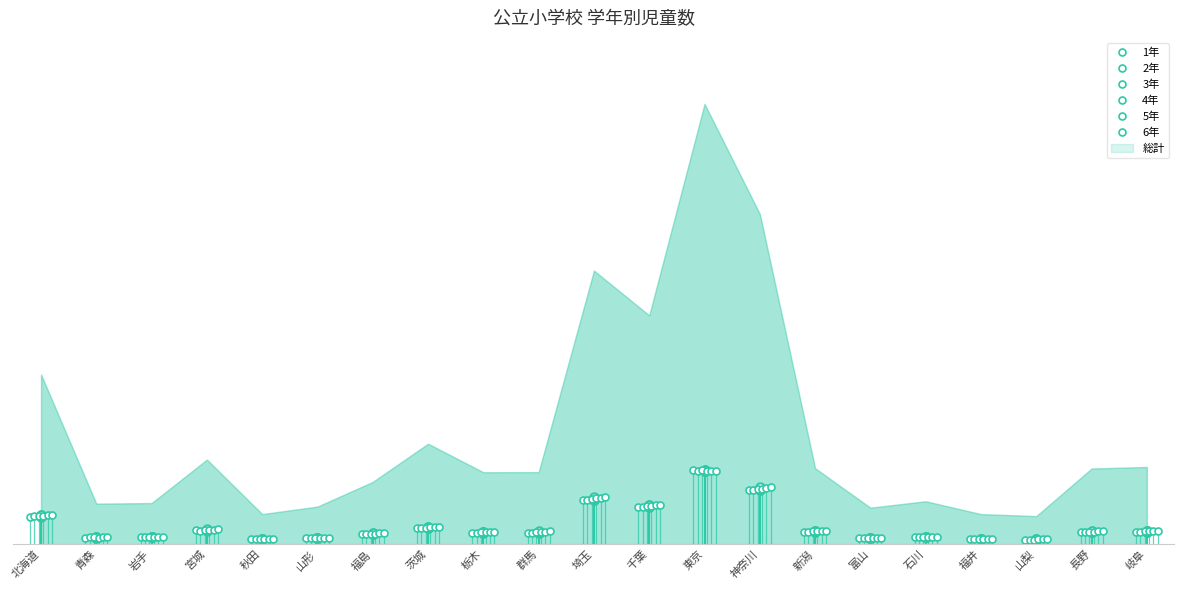

What is the difference between the highest and lowest values at 埼玉?

3510